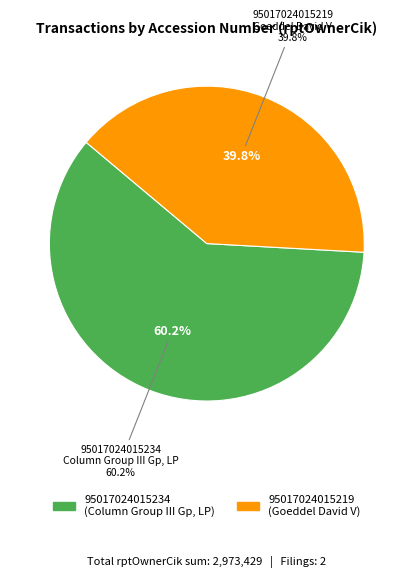

Which slice is the smallest?

95017024015219